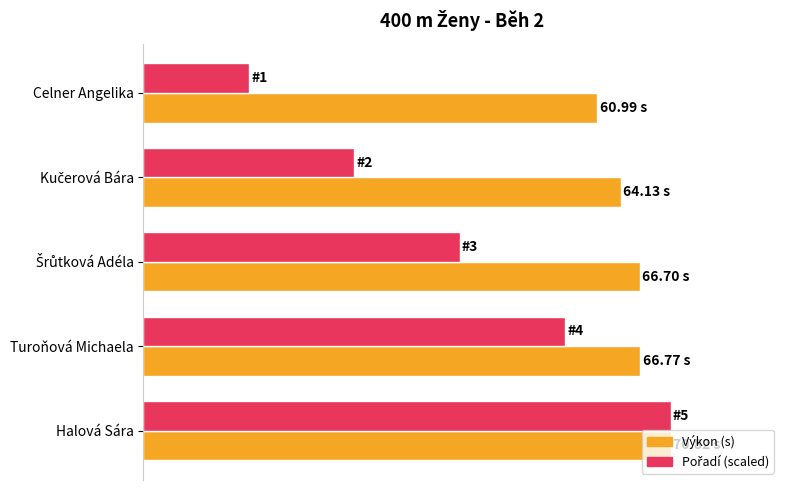

How many data points in Pořadí (scaled) are less than 42?

2